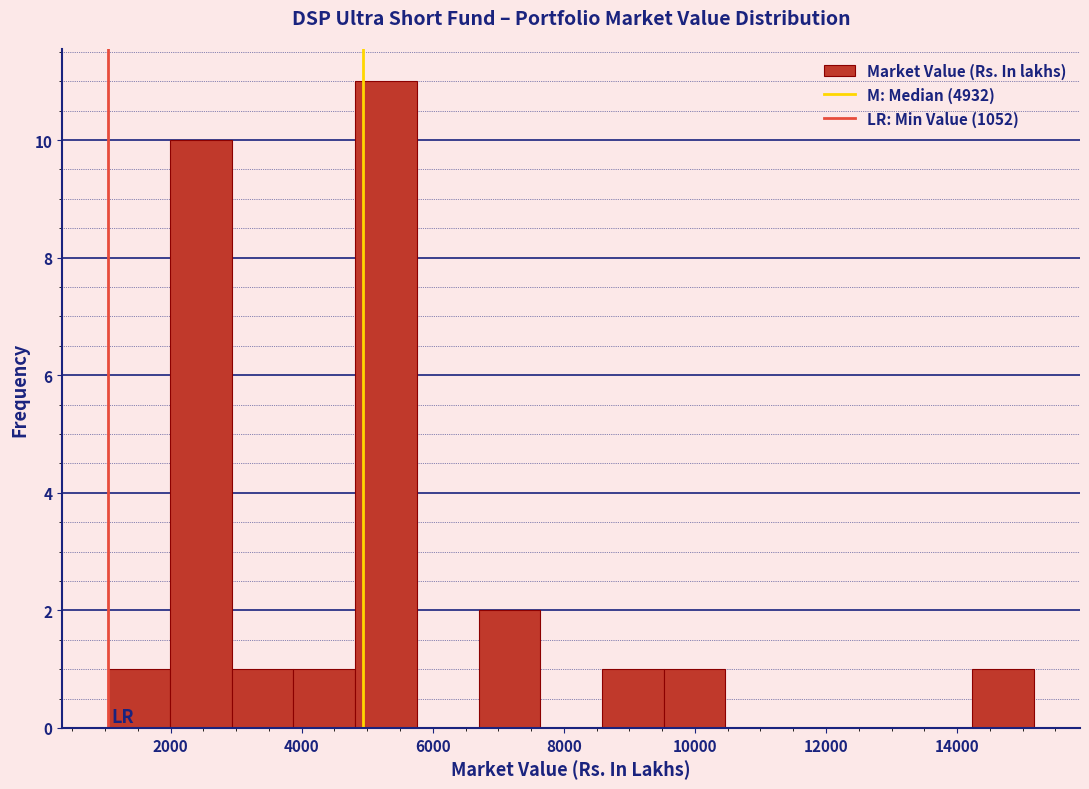

Over which range of the x-axis is the bar tallest?

4800 to 5800